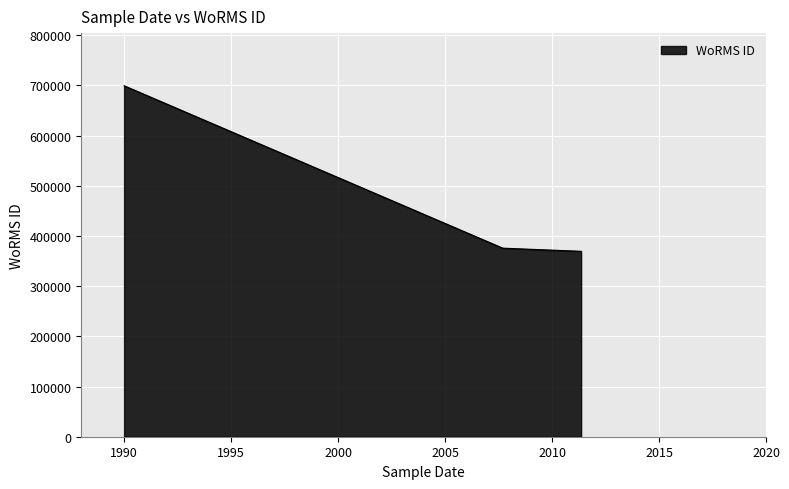

What is the greatest value displayed?

699402